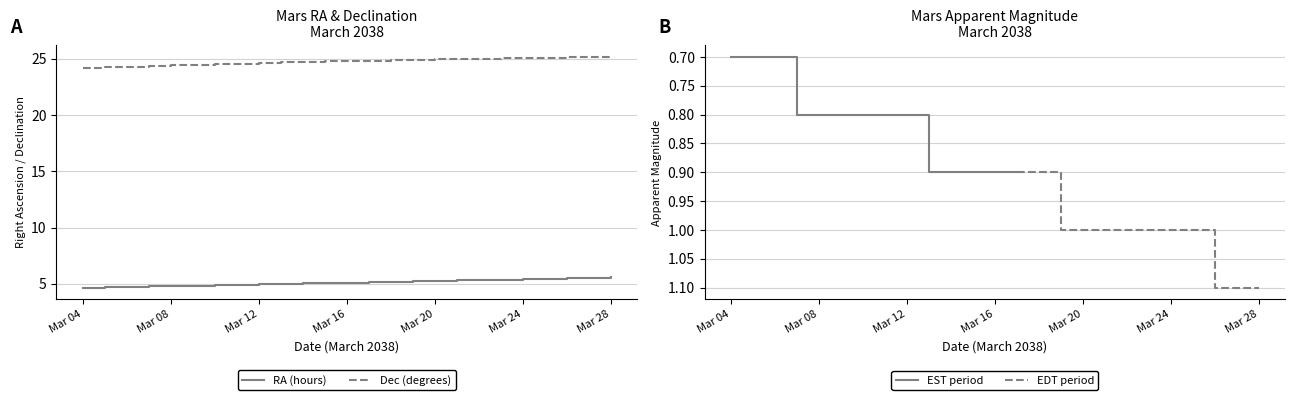

Does the chart display data point markers on the line(s)?

No